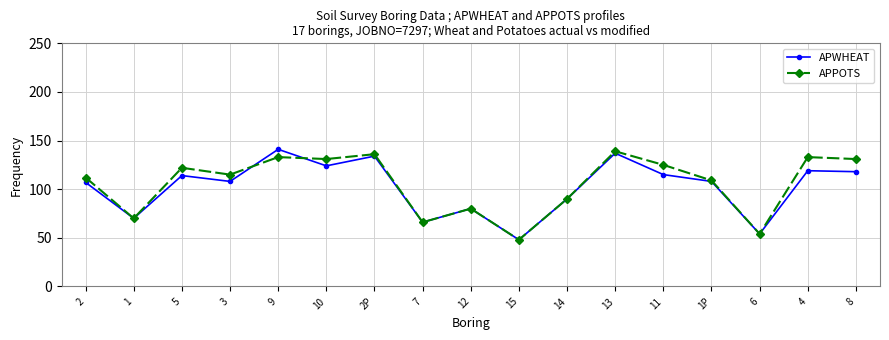

What is the label of the 15th point from the left?

6